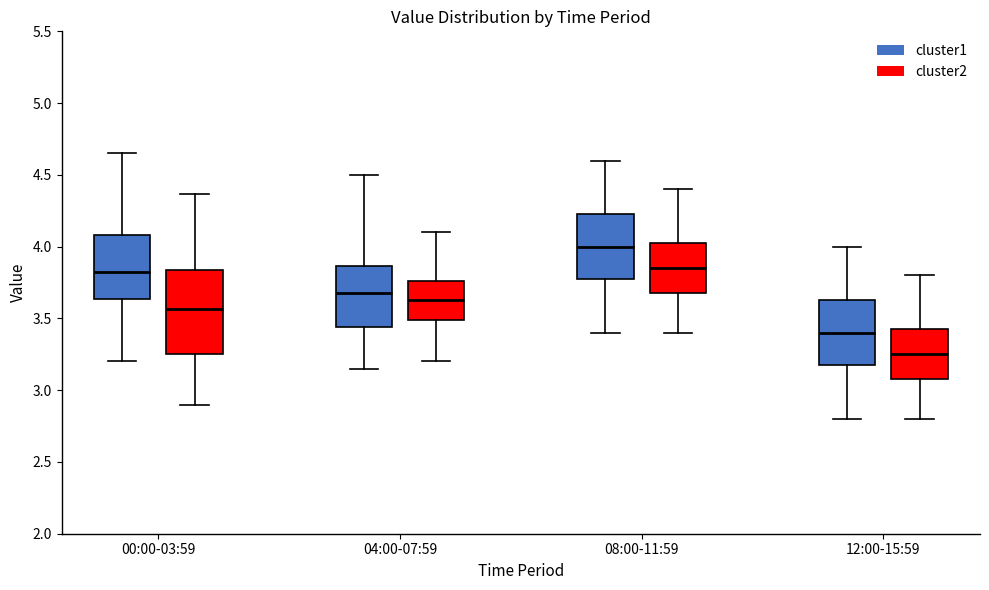

Which box's median line is the lowest?

12:00-15:59 (cluster2)